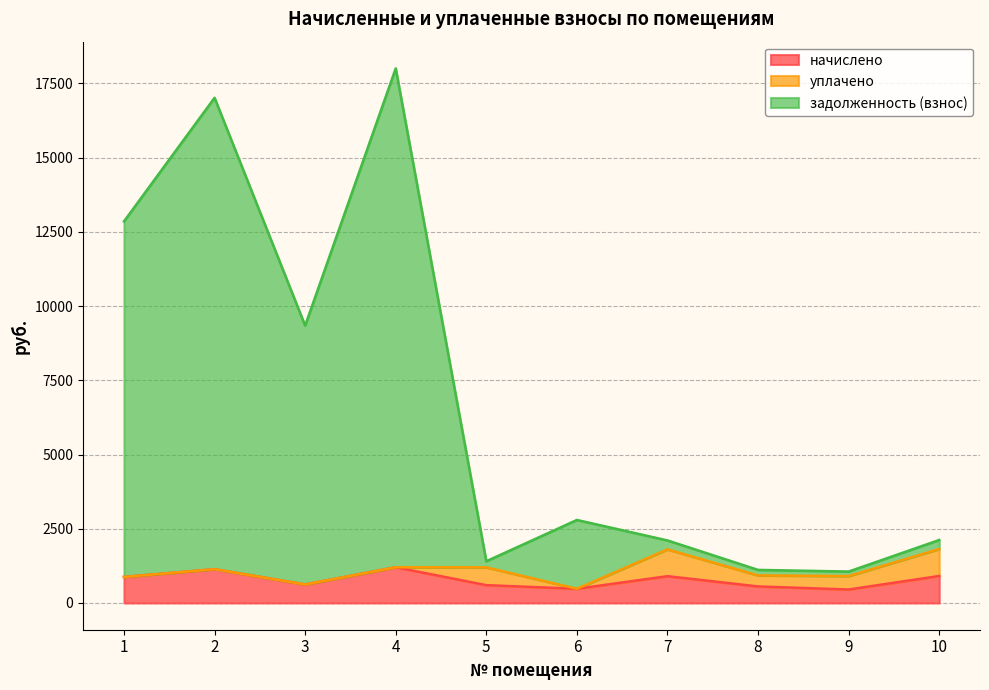

How many lines are shown in the chart?

3